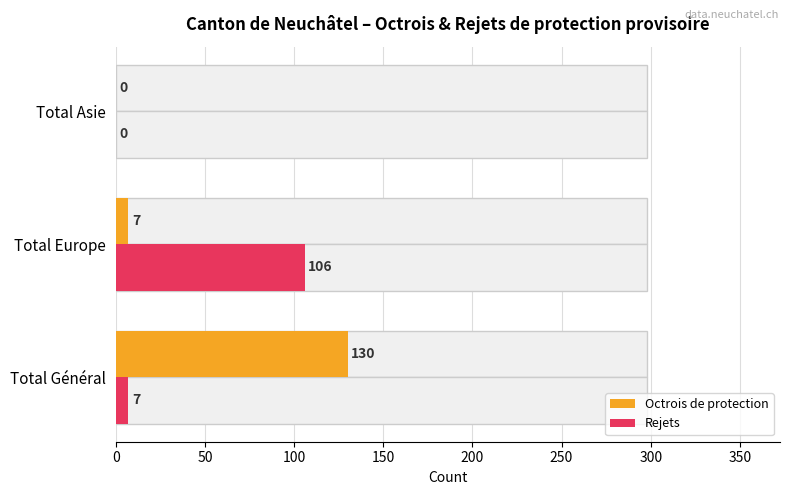

Does the chart contain stacked bars?

No